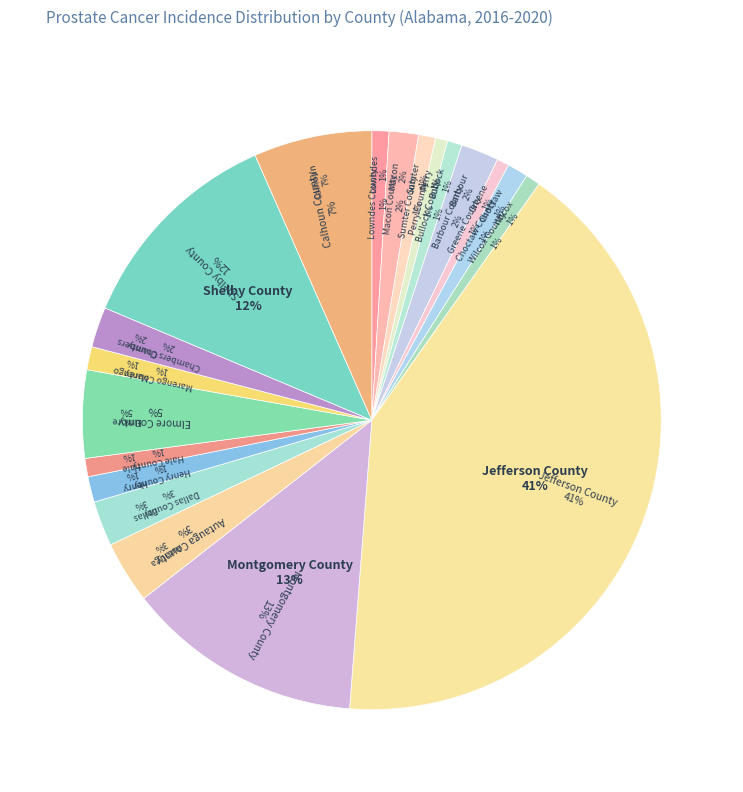

What percentage is the Montgomery County slice, to the nearest percent?

13%